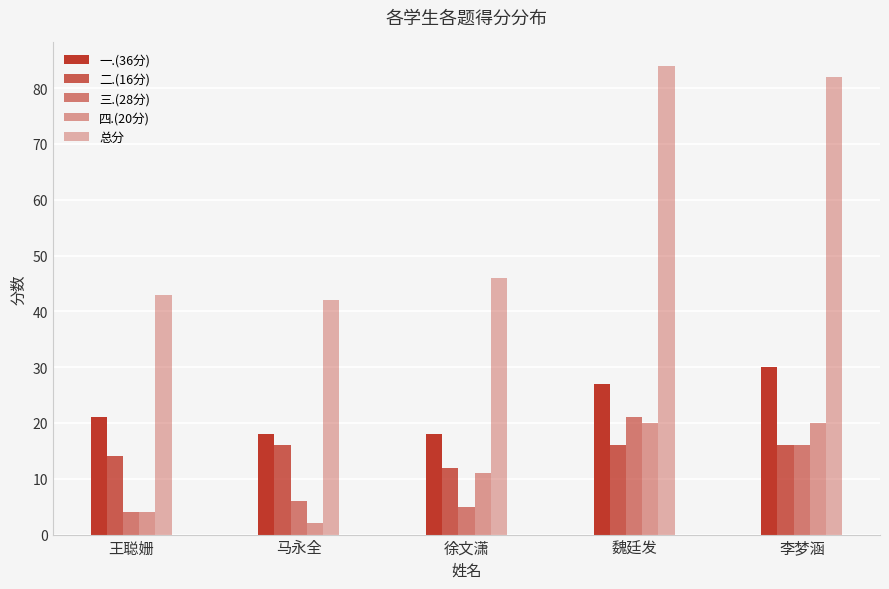

Which series has the widest spread of values?

总分